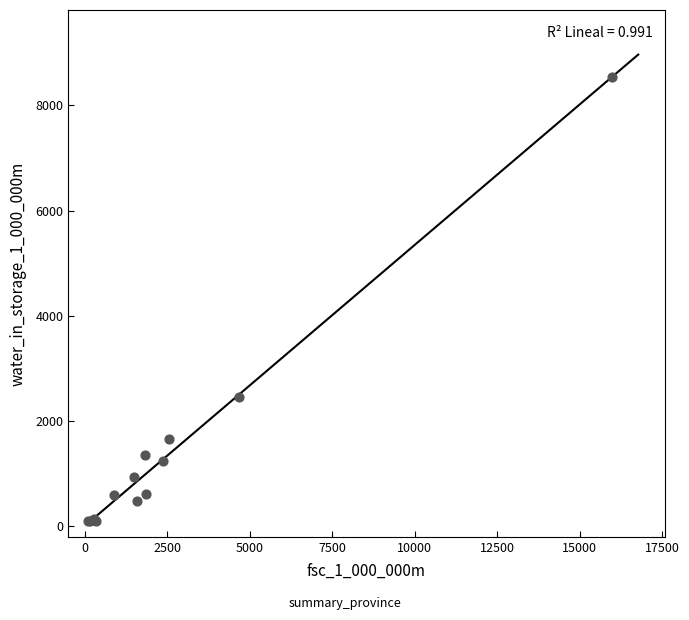

What Y value in the scatter plot is closest to 4312?

2461.6